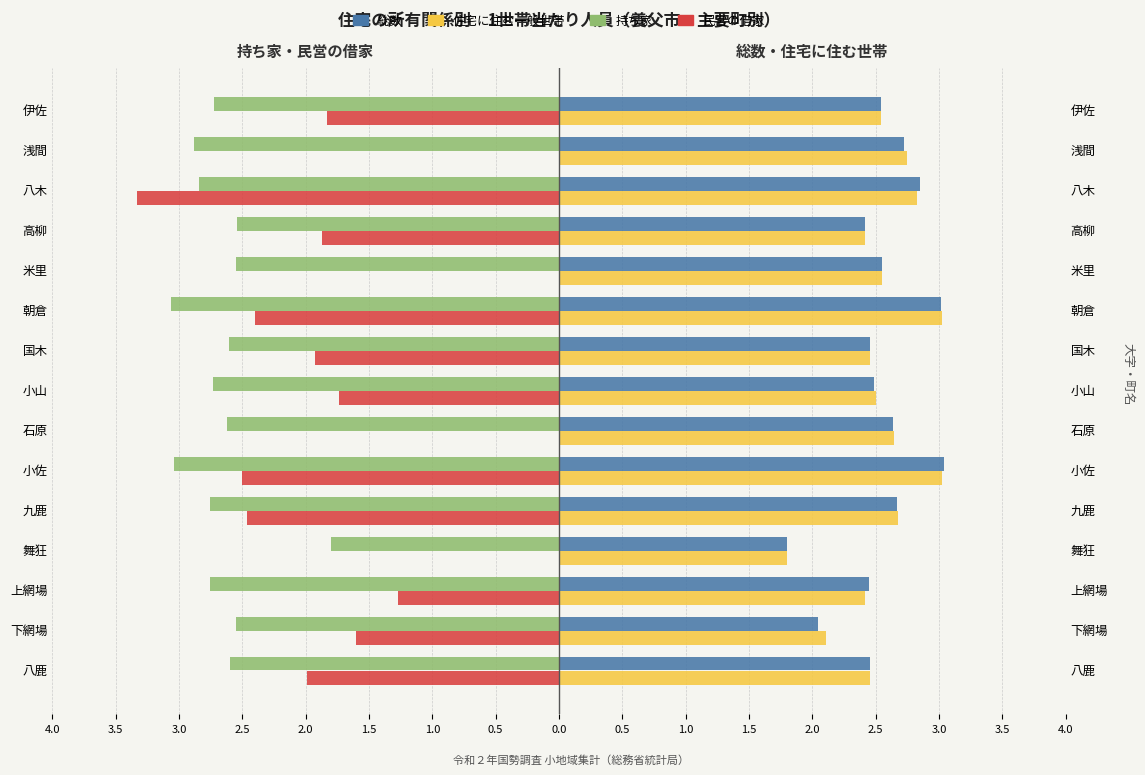

What is the maximum value shown in the chart?

3.0